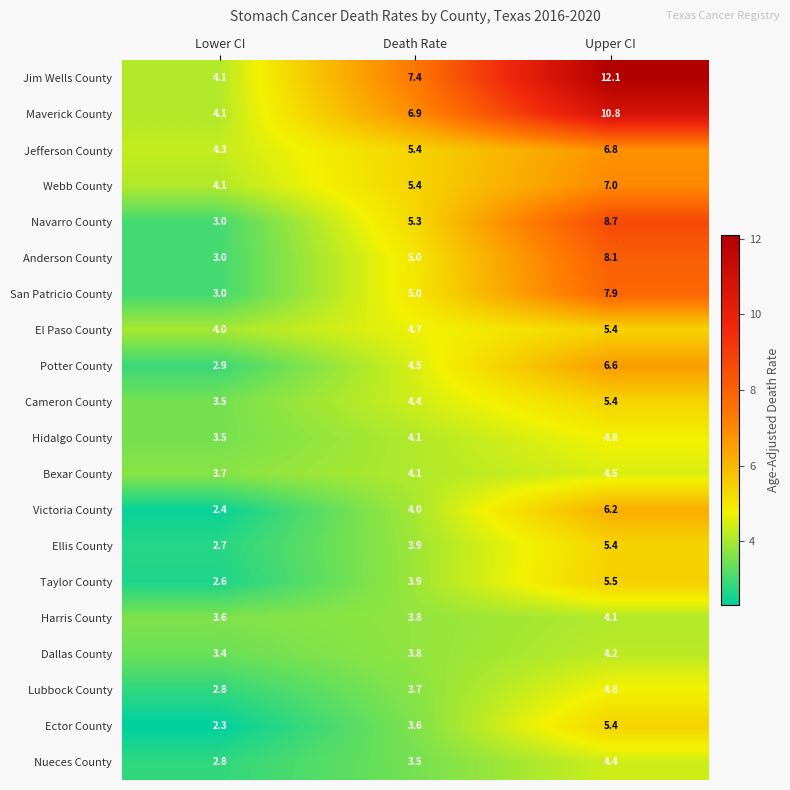

Where does the Hidalgo County series first go above 4?

Death Rate